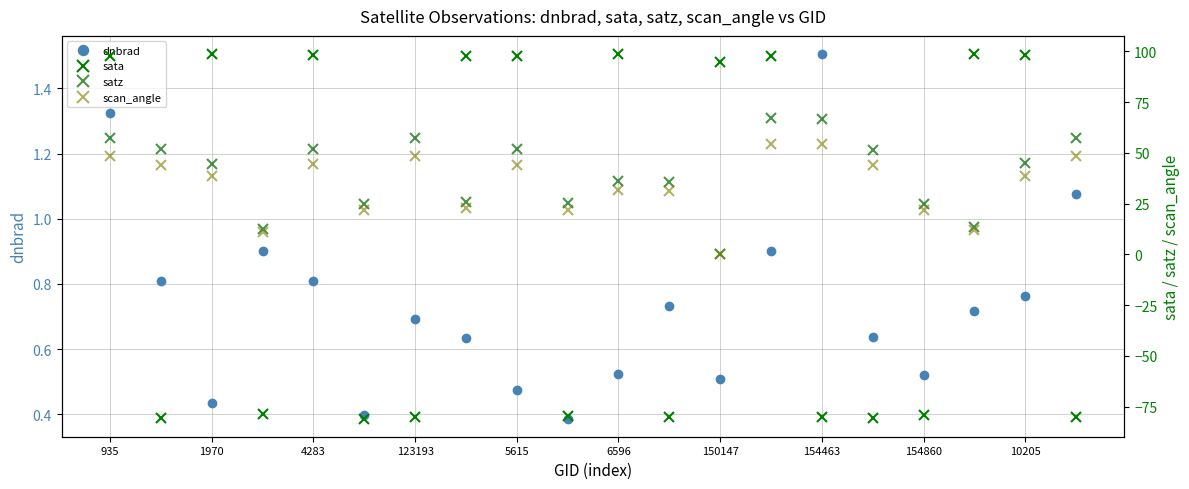

What is the difference between the maximum and minimum values in the scan_angle series?

54.2